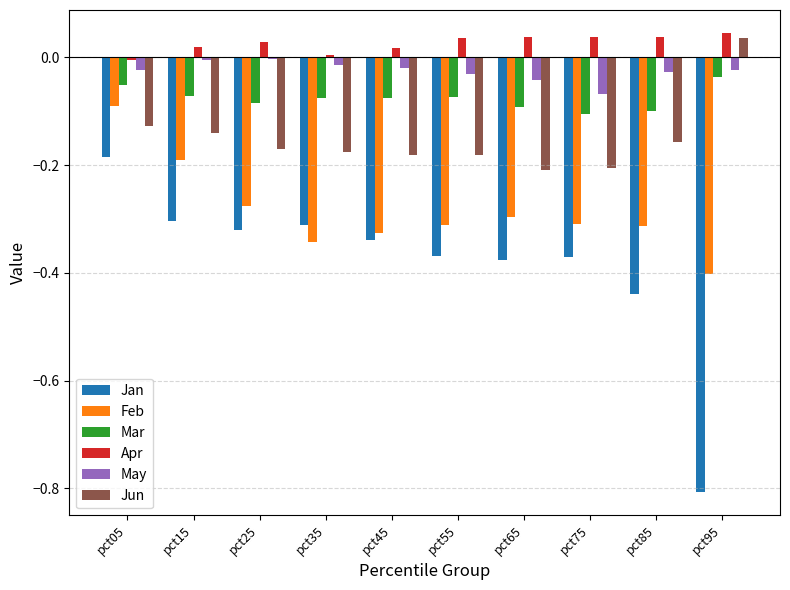

Which series has the largest total across all categories?

Apr